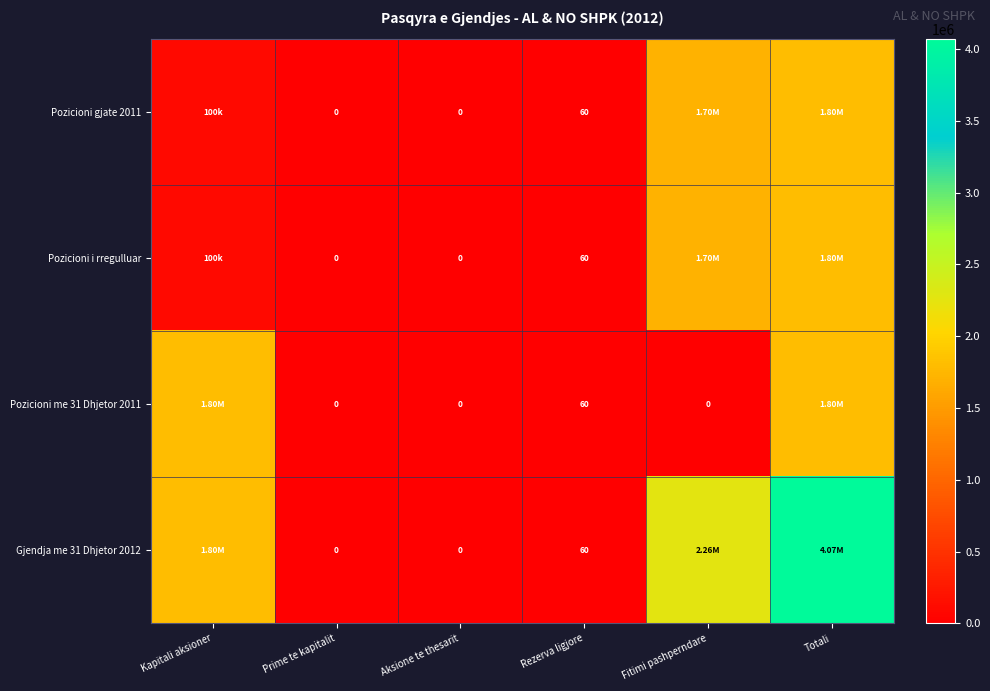

What is the difference between the highest and lowest values at Fitimi pashperndare?

2263374.5